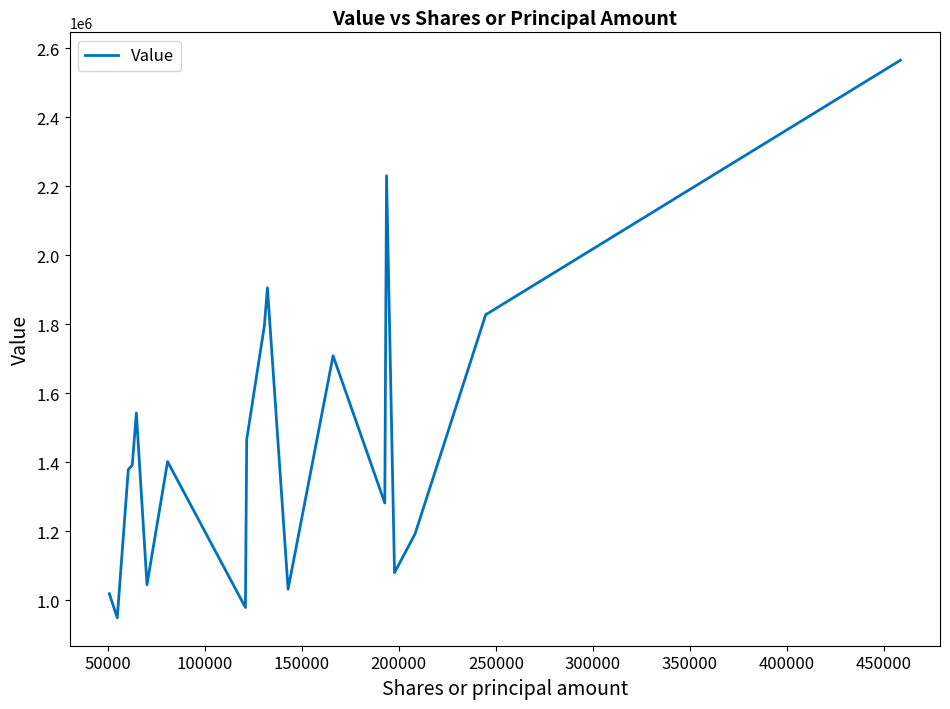

What is the difference between the maximum and minimum values?

1617000